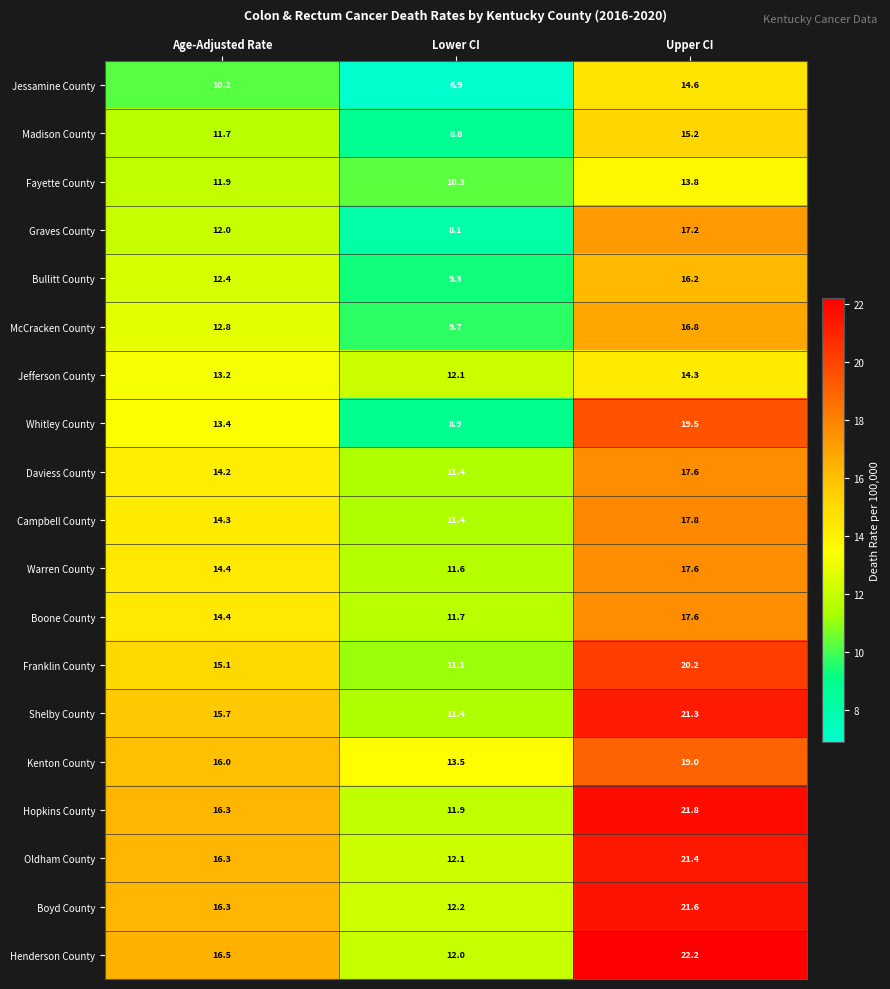

List the labels in order of Fayette County value, smallest first.

Lower CI, Age-Adjusted Rate, Upper CI